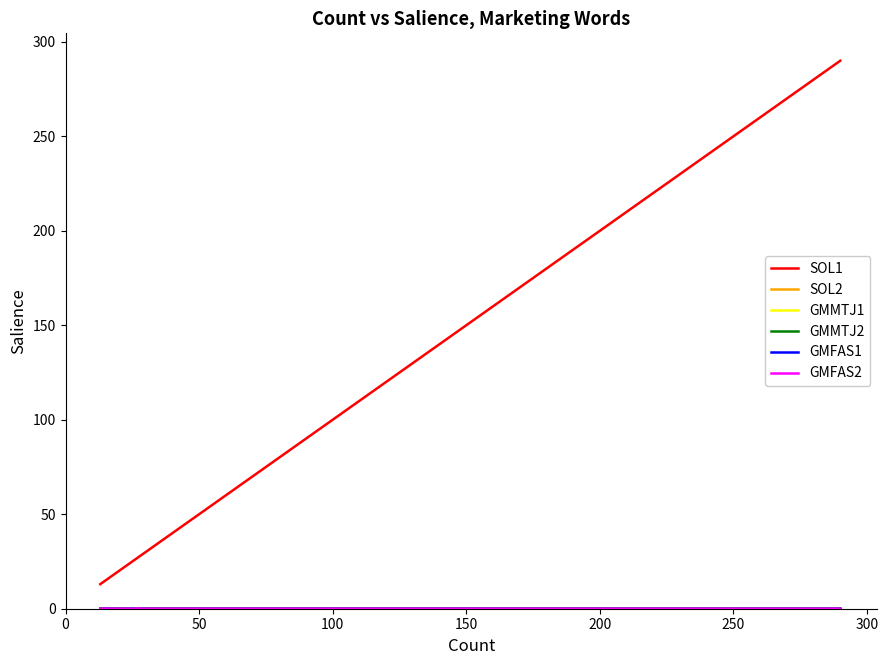

Does the chart have visible grid lines?

No